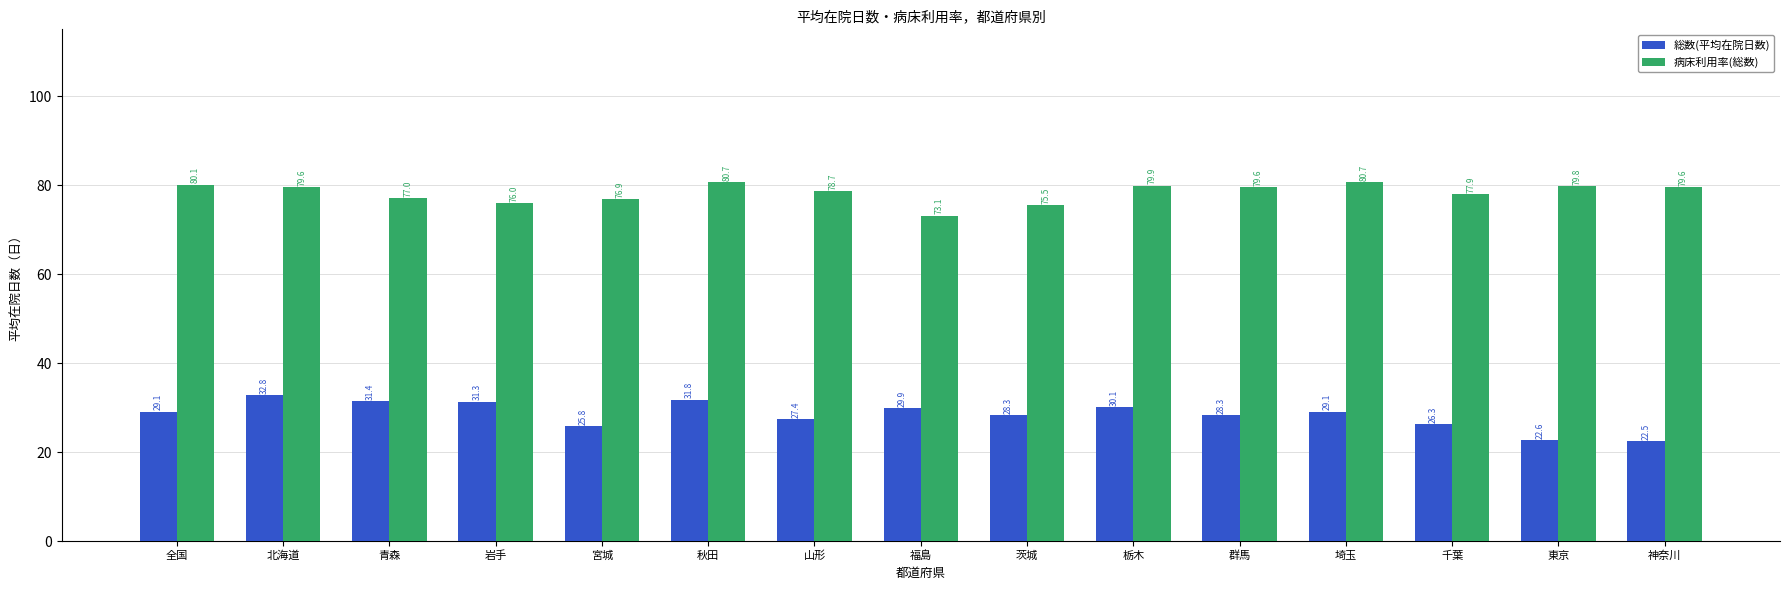

What is the sum of all 総数(平均在院日数) values?

426.7